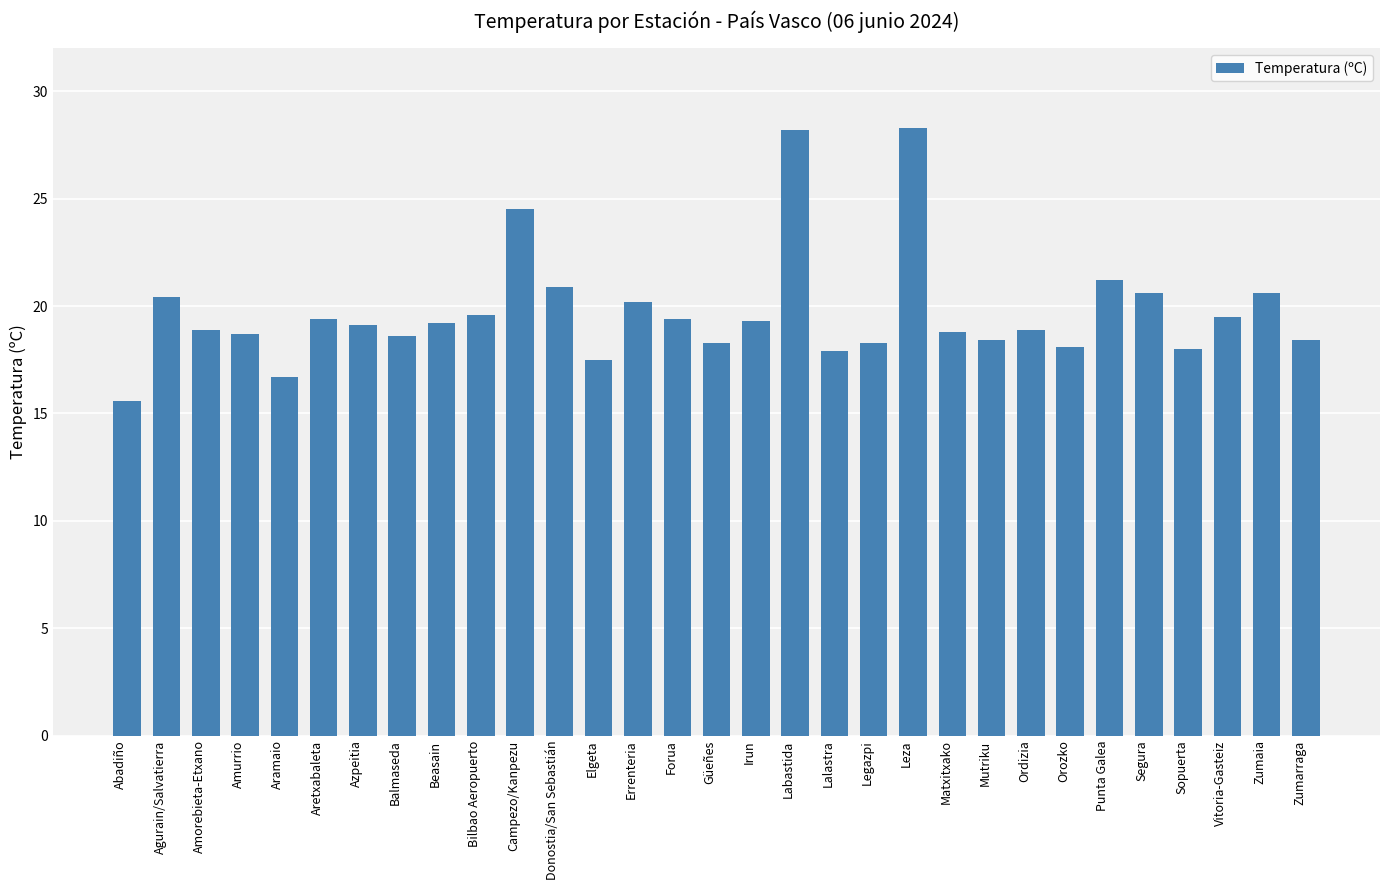

What is the ratio of the value at Campezo/Kanpezu to the value at Donostia/San Sebastián?

1.2